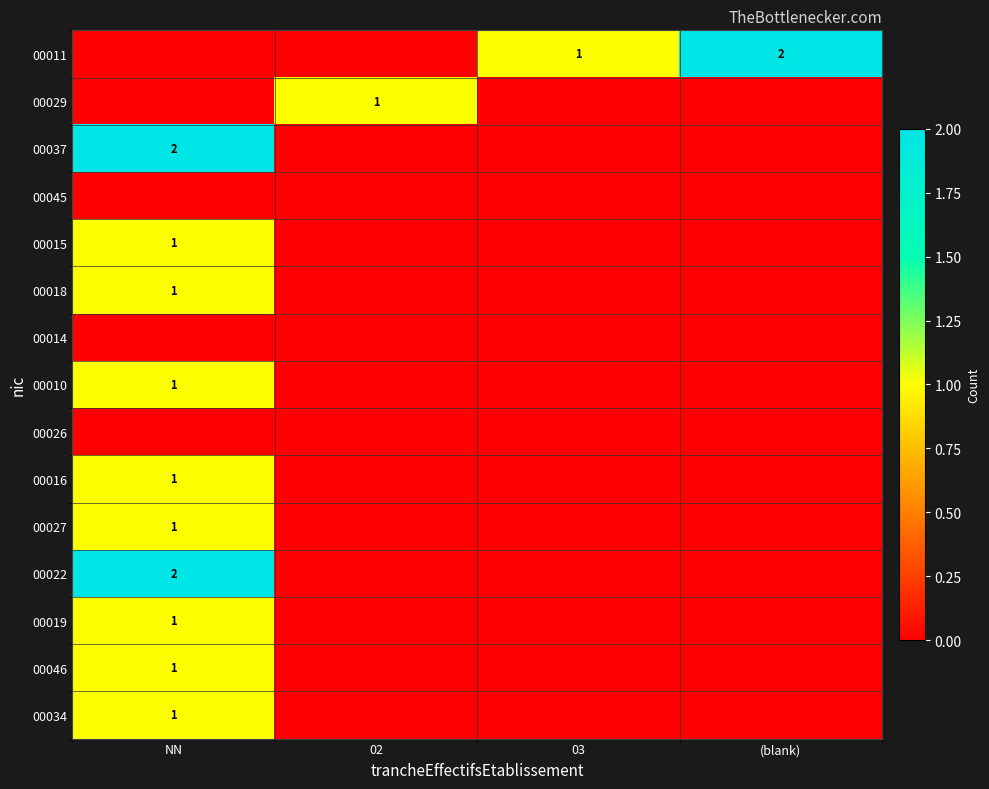

The 00010 series shows 1 at NN. True or false?

True